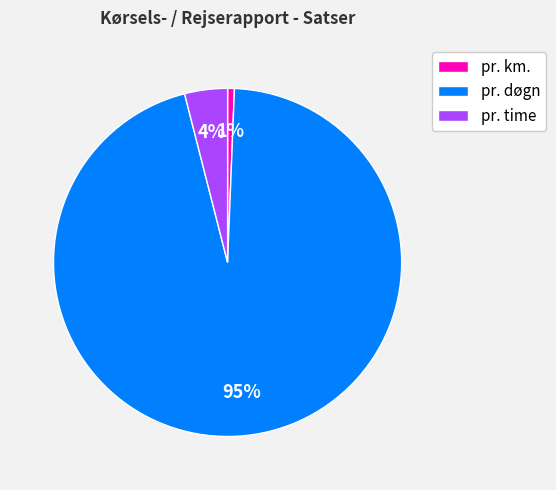

Which category has the biggest portion of the pie?

pr. døgn